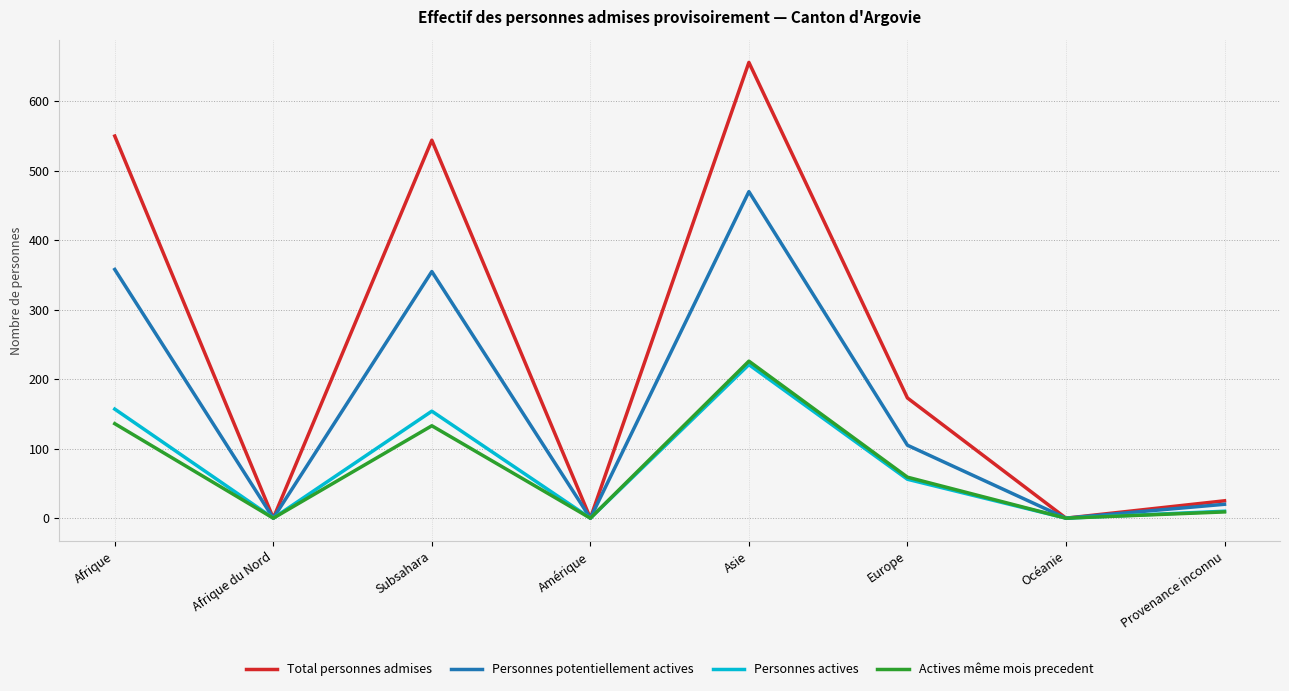

How many lines are shown in the chart?

4